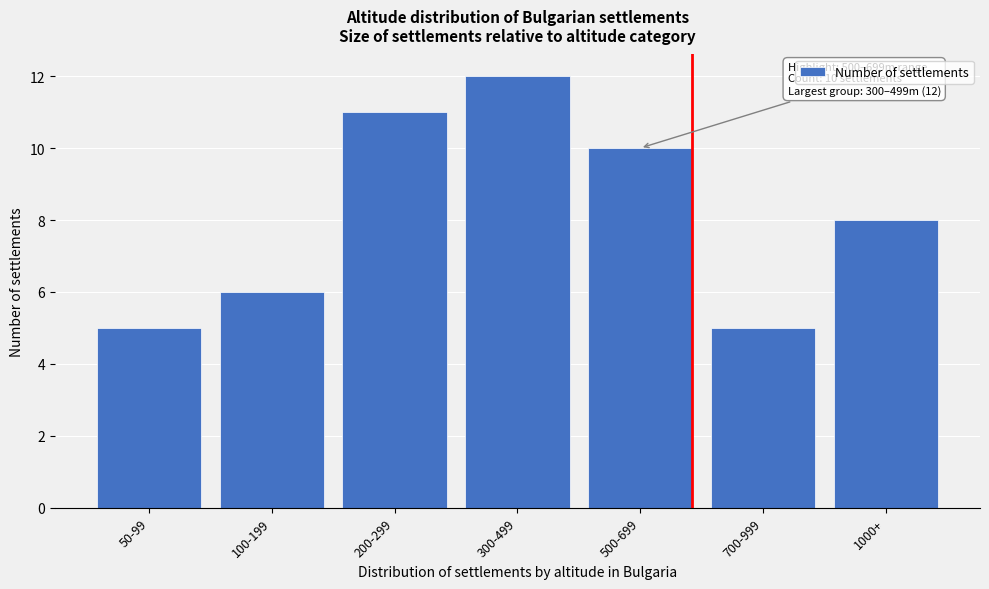

Reading left to right, what are all the values shown in this chart?

5	6	11	12	10	5	8